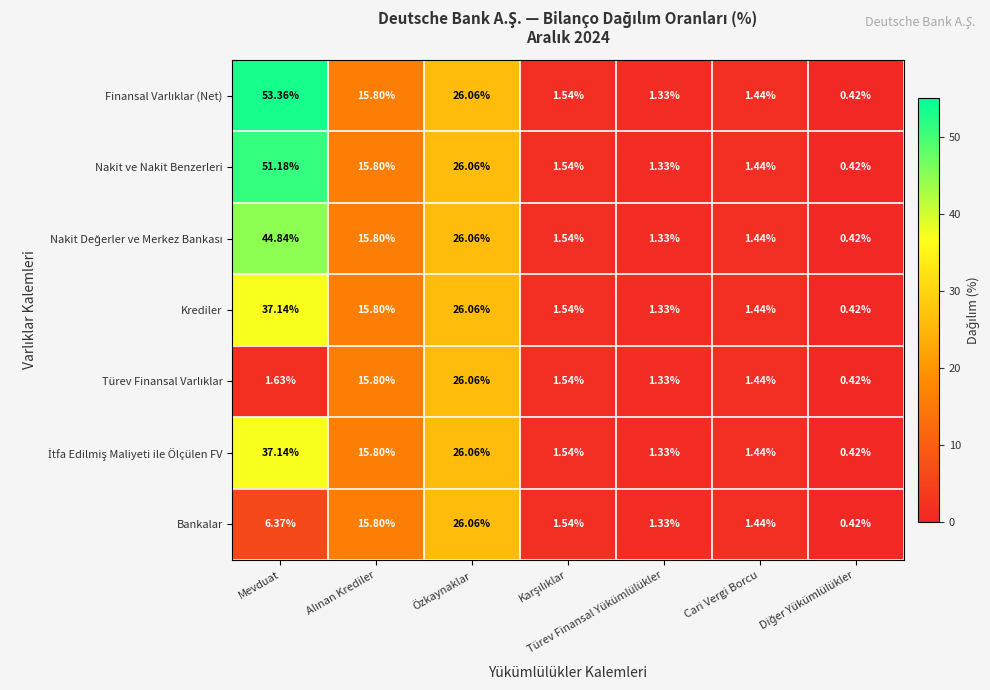

At which category is the sum across all series the highest?

Mevduat